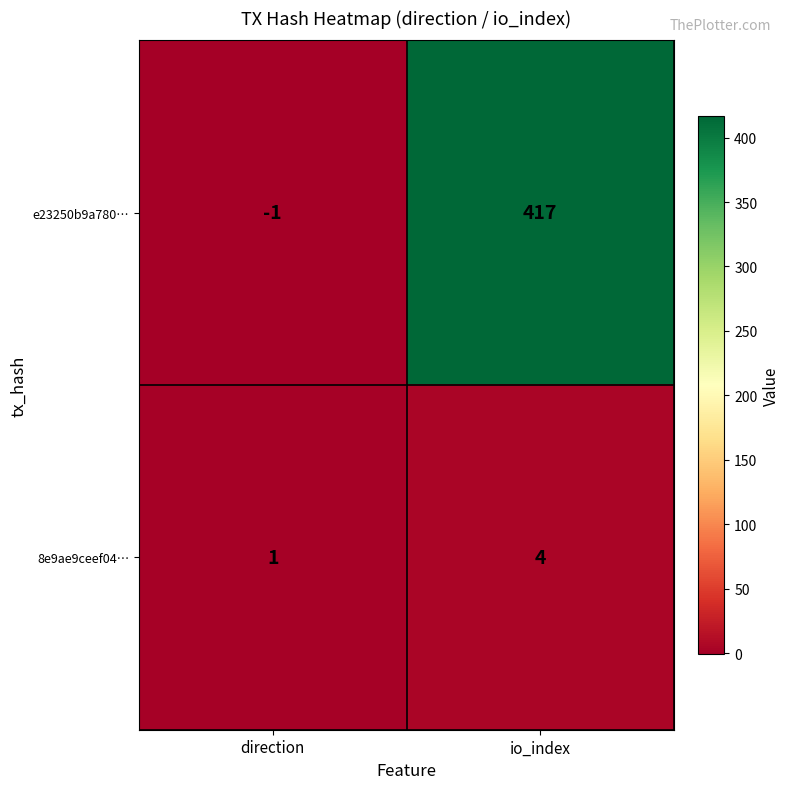

At direction, list the series in order from largest to smallest.

8e9ae9ceef04…, e23250b9a780…